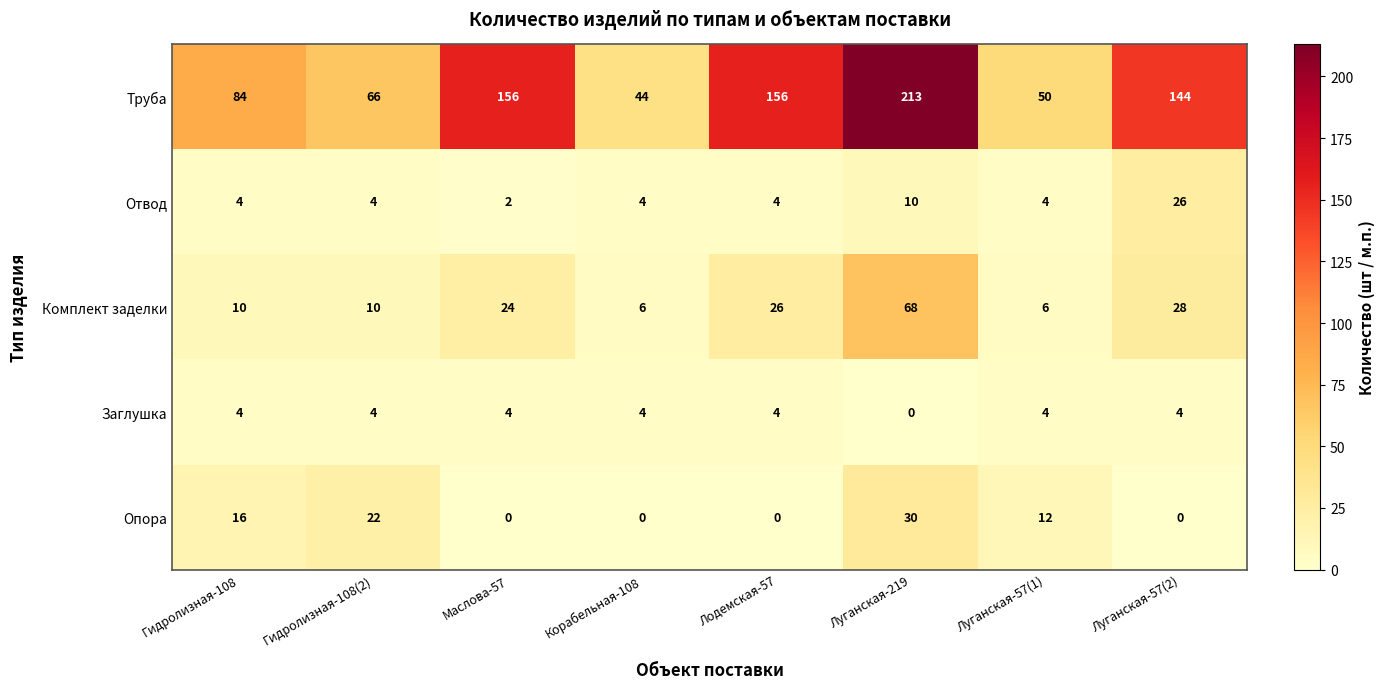

What is the difference between the Заглушка values at Луганская-219 and Луганская-57(2)?

4